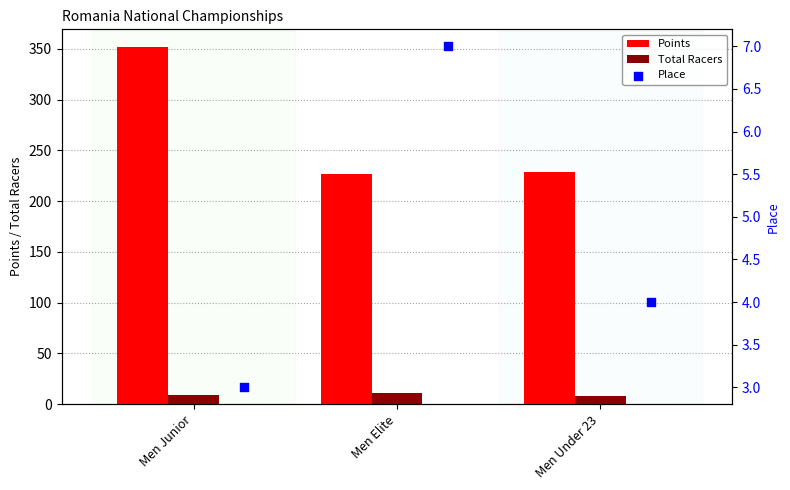

Is the value of Points at Men Elite greater than the value of Total Racers at Men Under 23?

Yes